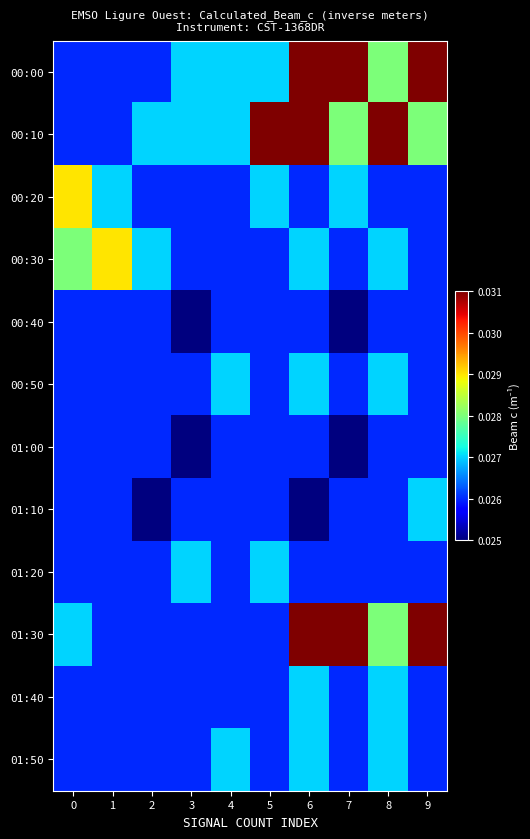

Rank the series at 7 from lowest to highest value.

00:40, 01:00, 00:30, 00:50, 01:10, 01:20, 01:40, 01:50, 00:20, 00:10, 00:00, 01:30